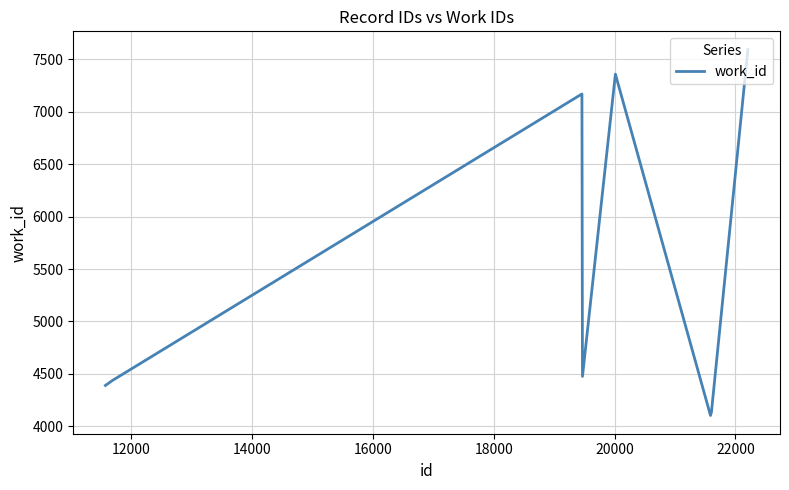

What is the greatest value displayed?

7593